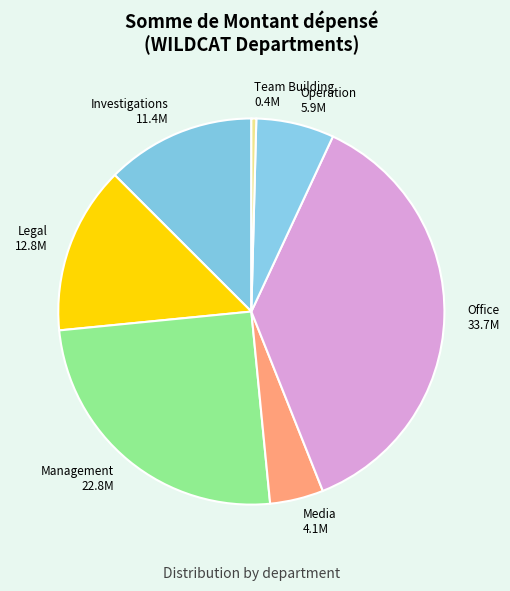

Which slice is the largest?

Office